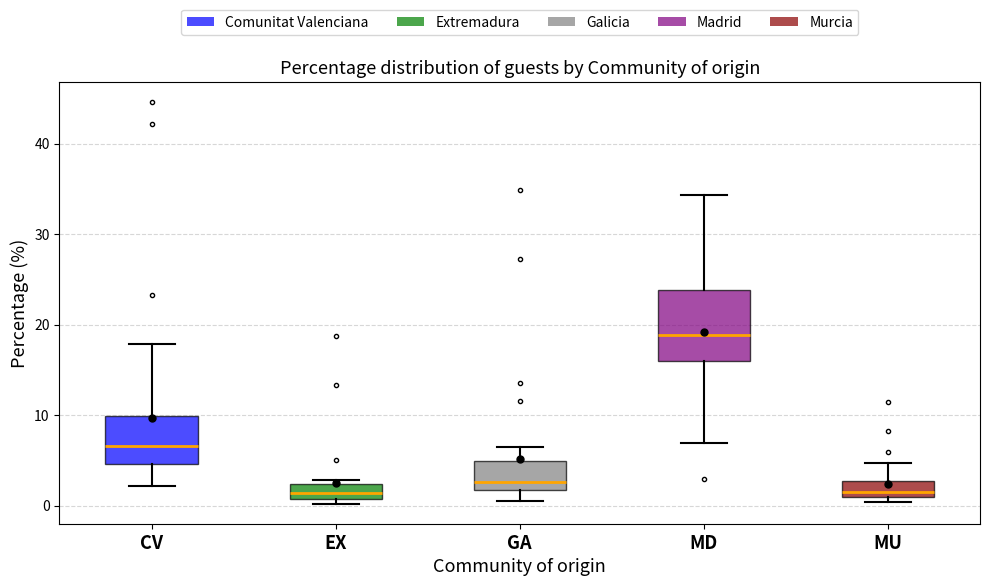

Which box is the tallest, from its lower edge to its upper edge?

MD